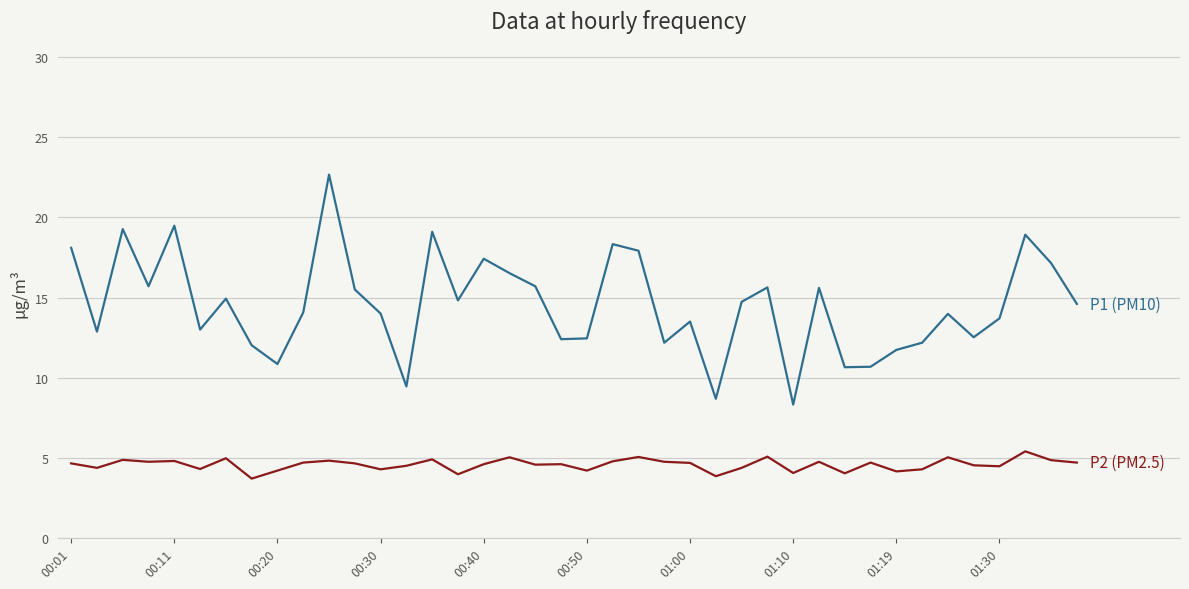

What is the smallest value displayed?

3.7